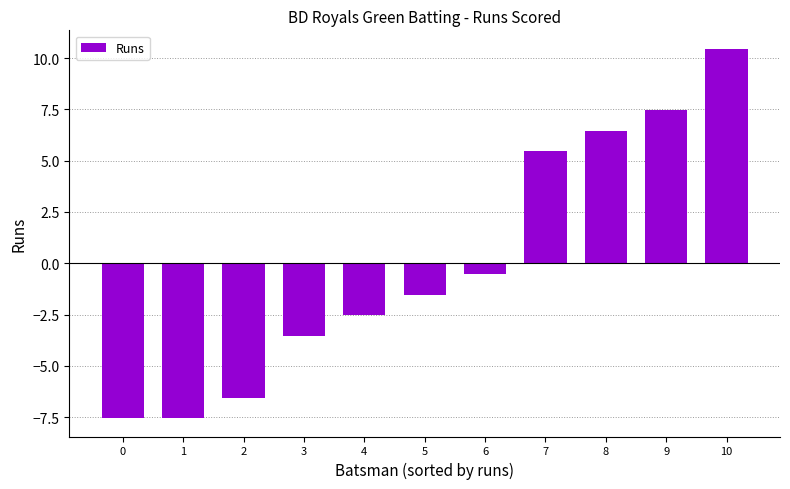

What is the minimum value shown in the chart?

-7.5